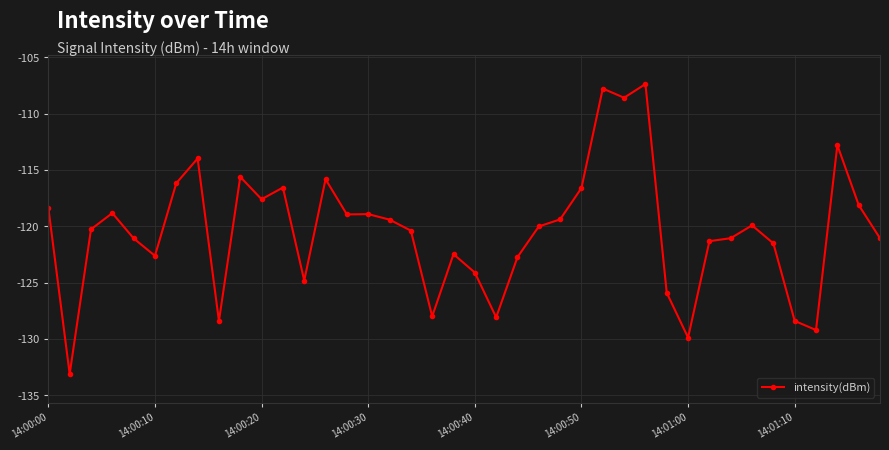

What is the value of the 18th point from the left?

-120.4